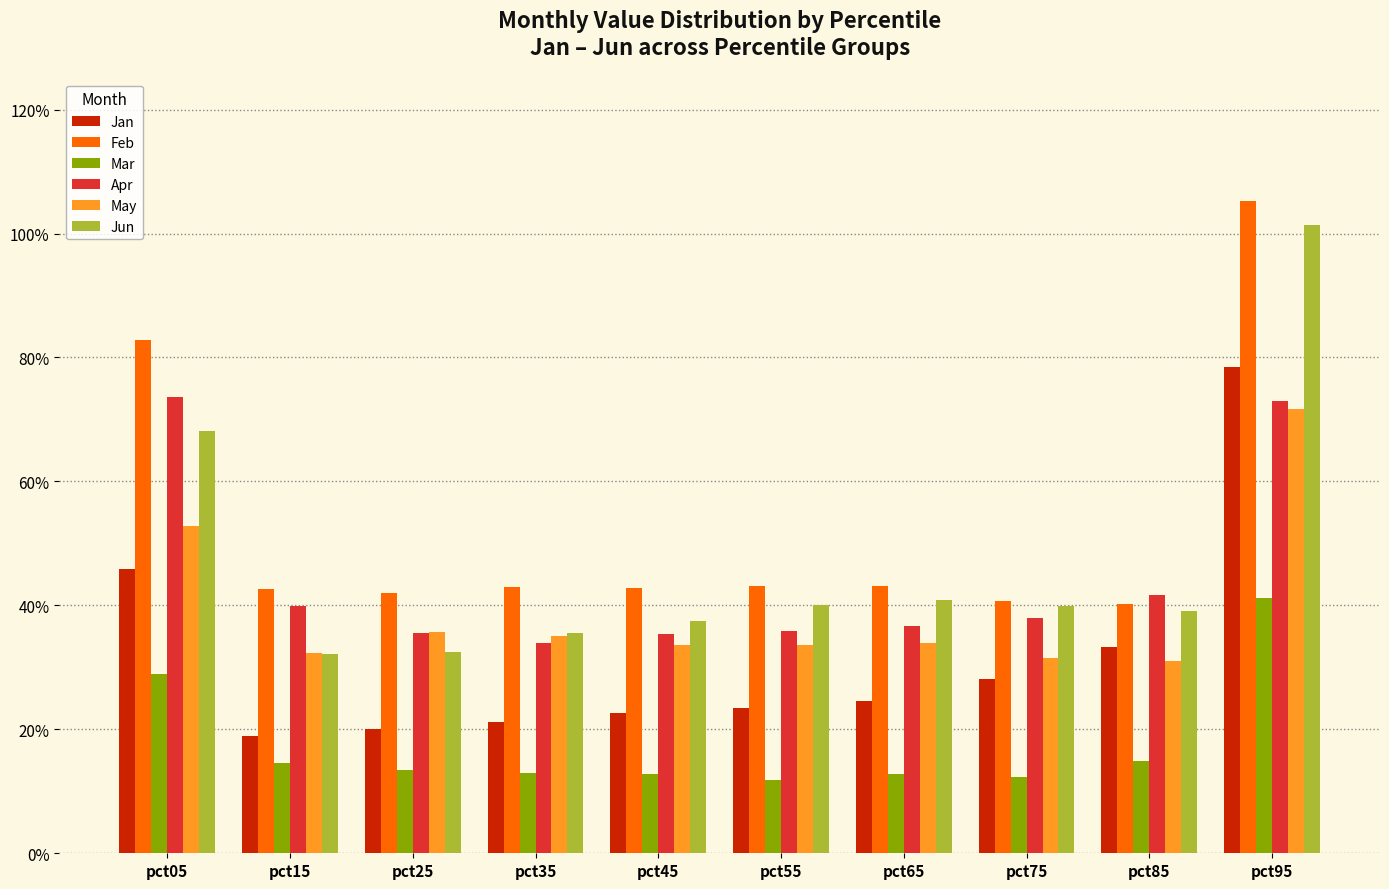

Reading left to right, what are all the values shown in this chart?

Jan: 0.5	0.2	0.2	0.2	0.2	0.2	0.2	0.3	0.3	0.8
Feb: 0.8	0.4	0.4	0.4	0.4	0.4	0.4	0.4	0.4	1.1
Mar: 0.3	0.1	0.1	0.1	0.1	0.1	0.1	0.1	0.1	0.4
Apr: 0.7	0.4	0.4	0.3	0.4	0.4	0.4	0.4	0.4	0.7
May: 0.5	0.3	0.4	0.4	0.3	0.3	0.3	0.3	0.3	0.7
Jun: 0.7	0.3	0.3	0.4	0.4	0.4	0.4	0.4	0.4	1.0